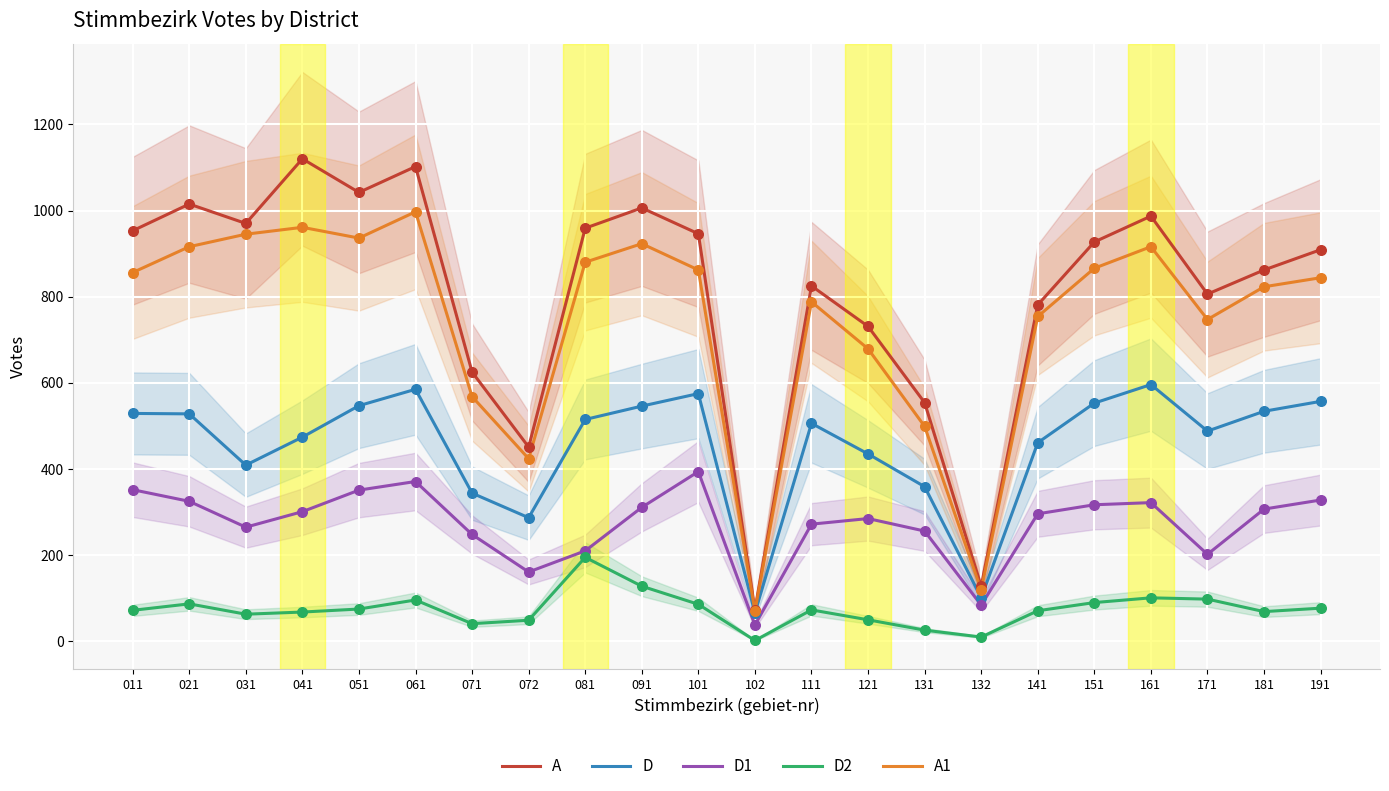

Which series contains the highest Y value?

A